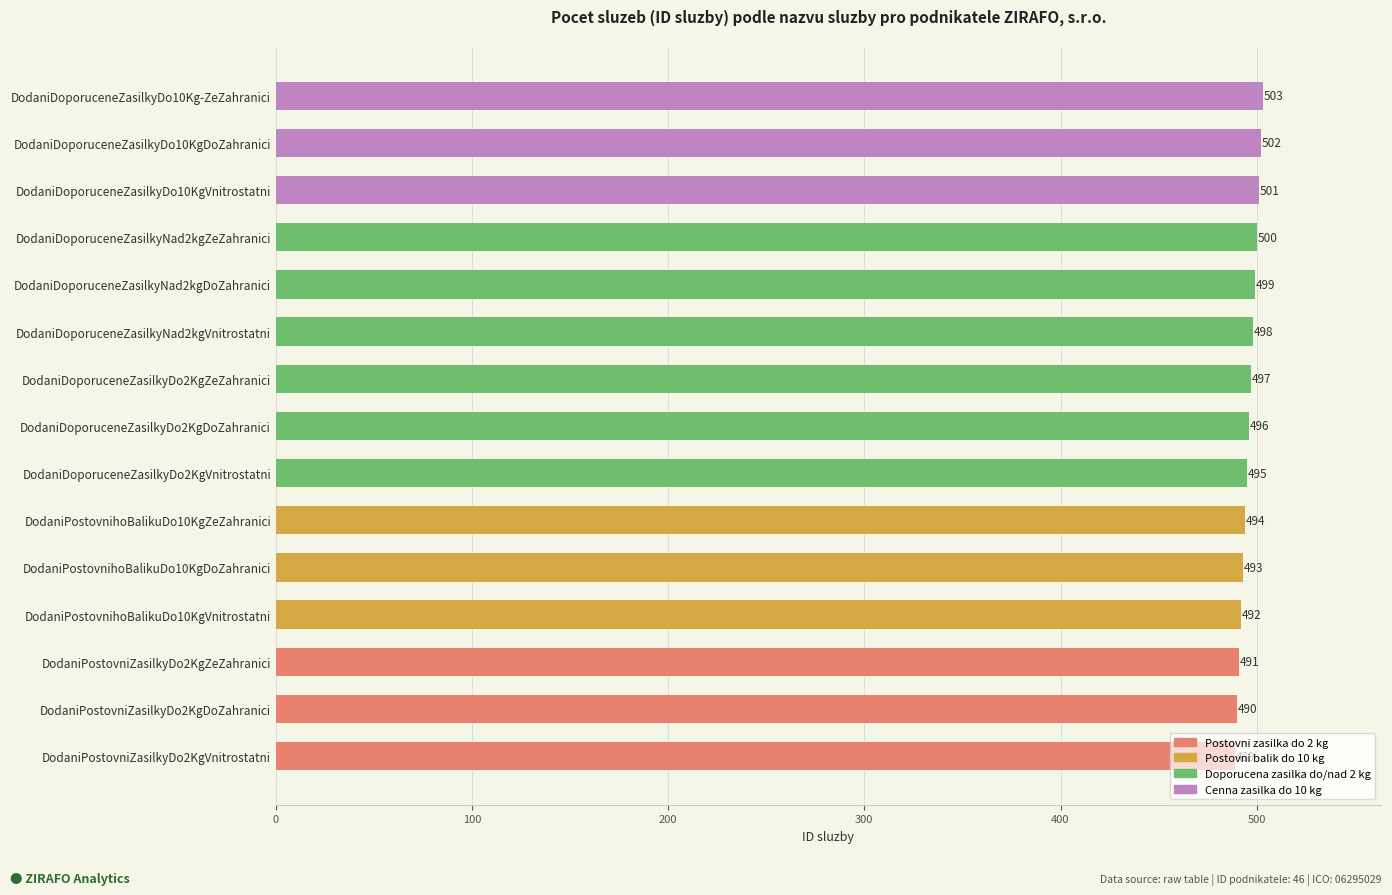

The chart shows a value of 779 at DodaniDoporuceneZasilkyDo10KgVnitrostatni. True or false?

False